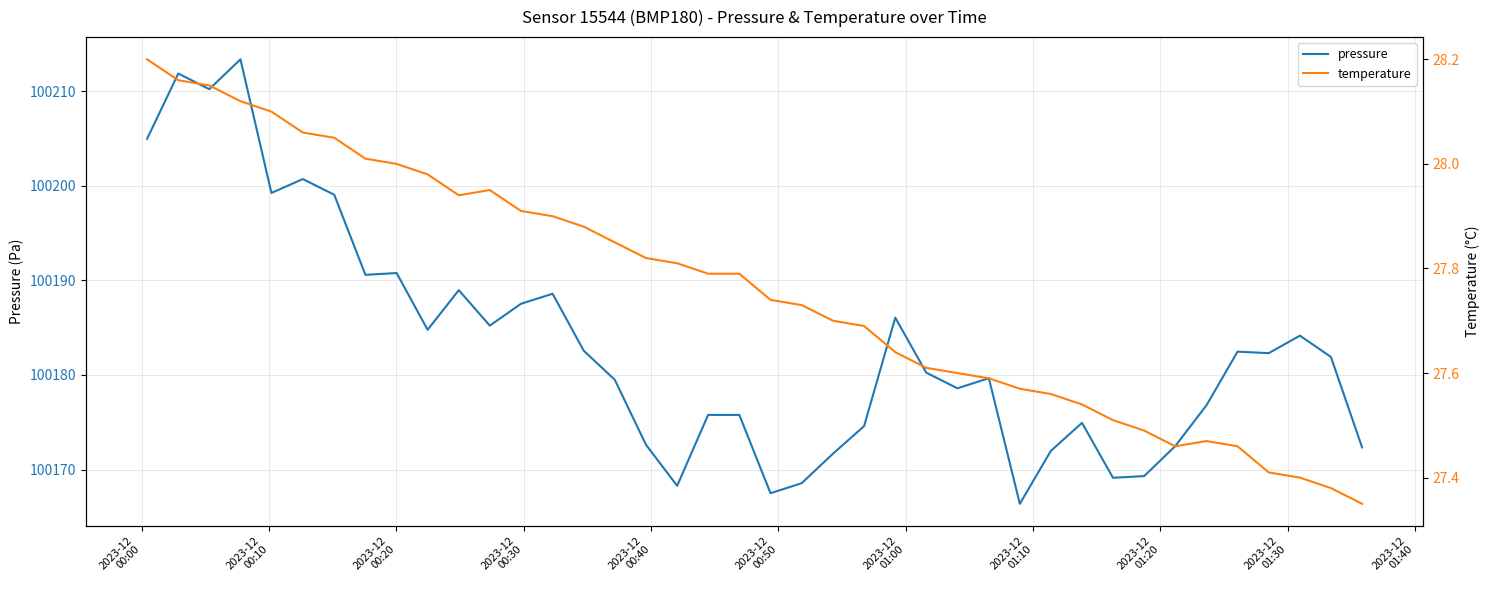

List the series in order of their overall mean, highest first.

pressure, temperature